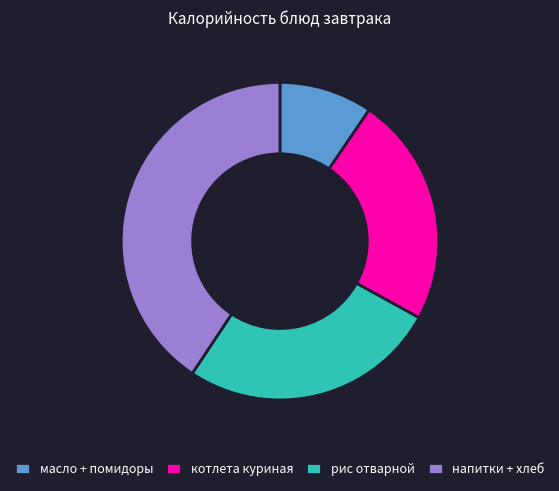

Approximately how many times larger is the value at напитки + хлеб compared to рис отварной?

1.5